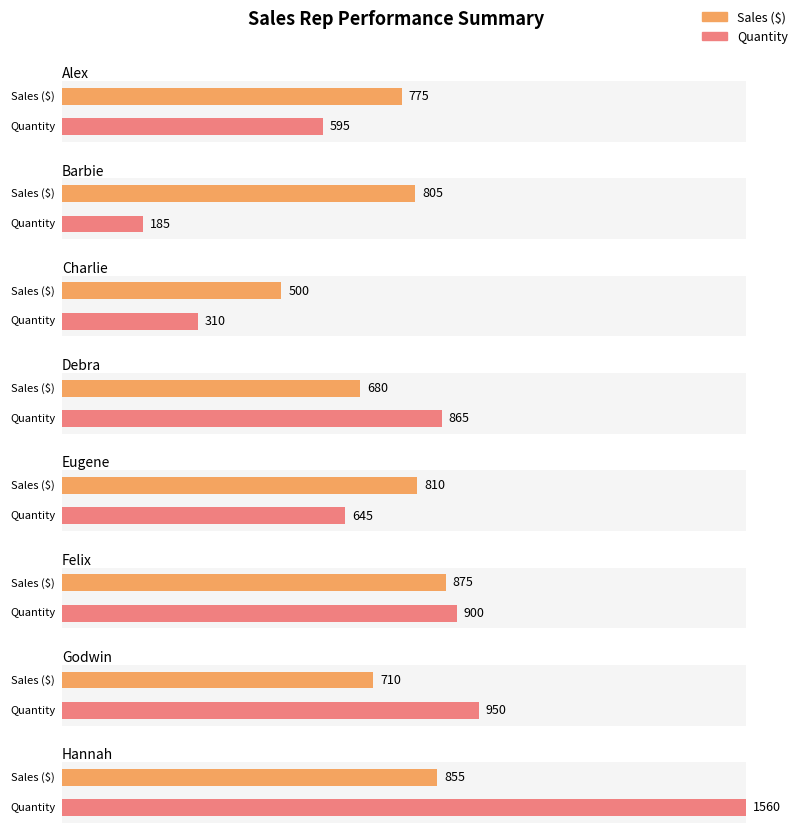

Reading right to left, extract all data points from this chart.

Sales ($): 855	710	875	810	680	500	805	775
Quantity: 1560	950	900	645	865	310	185	595